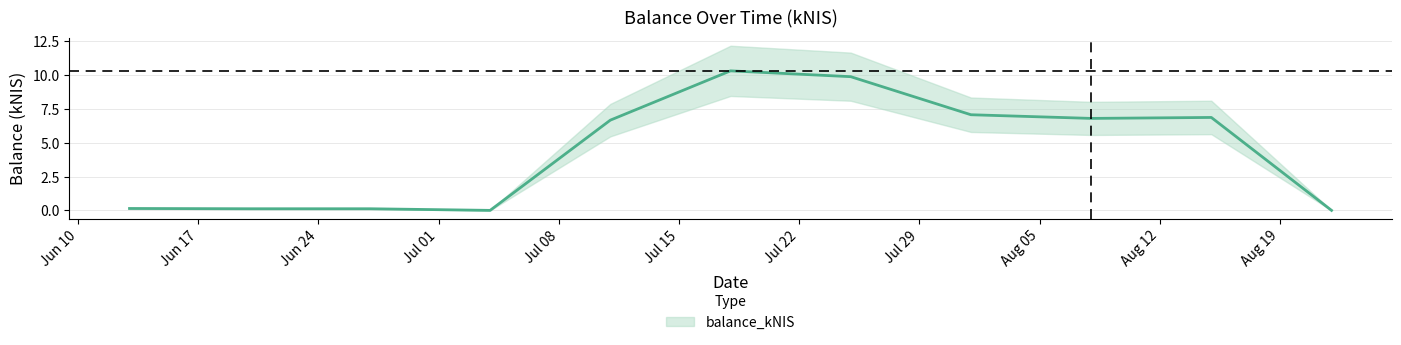

At which category does the chart reach its minimum across all series?

2024-07-04